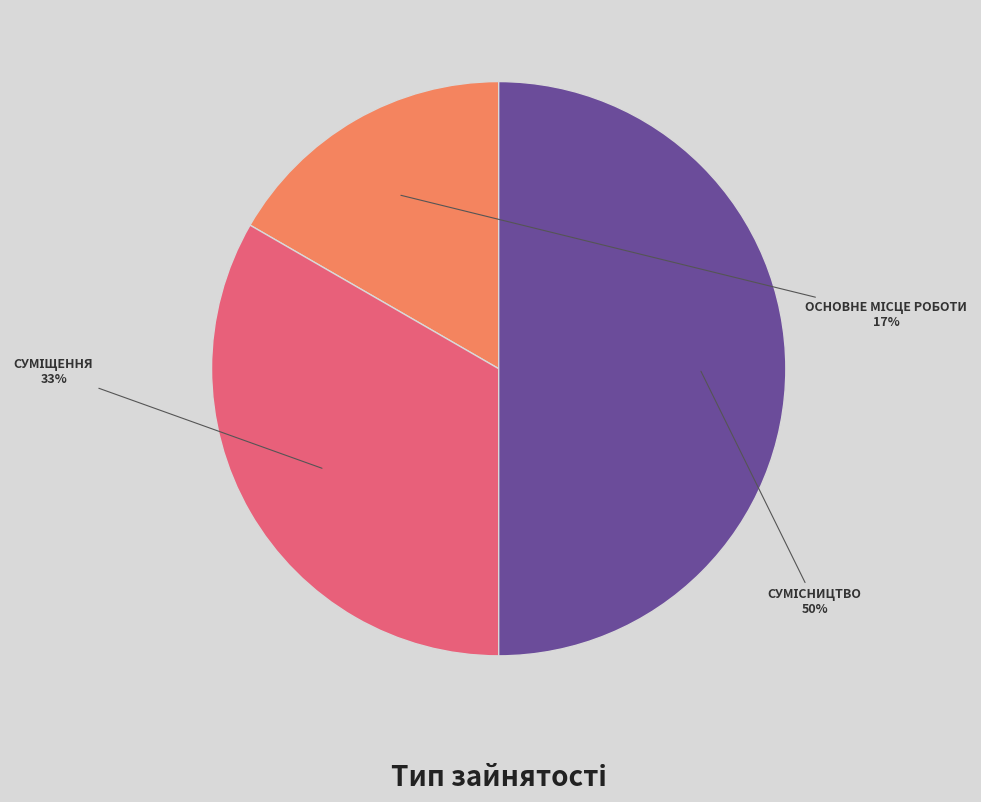

To the nearest percent, what is the average slice percentage?

33%